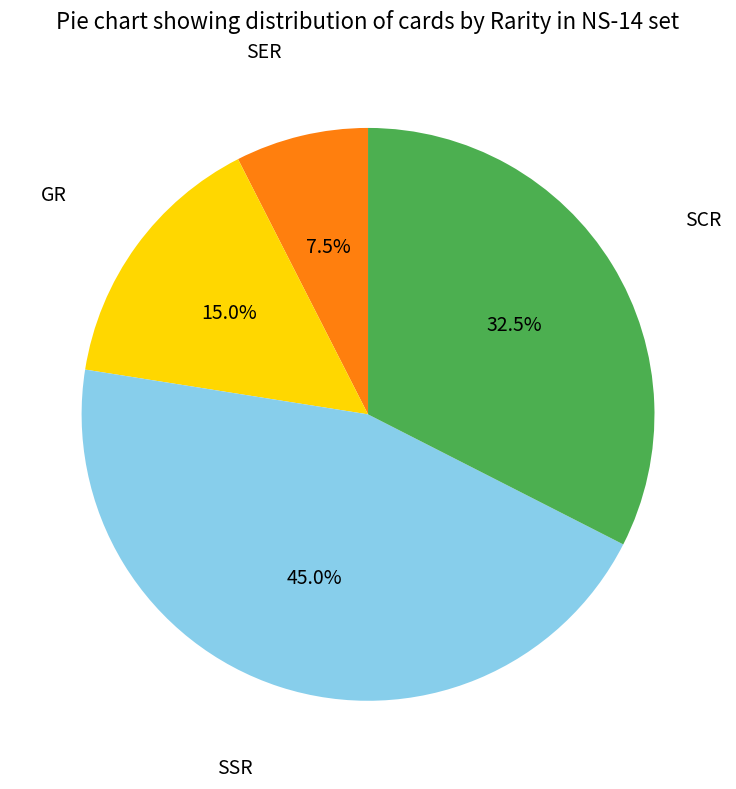

Is there any slice that represents more than half of the pie?

No